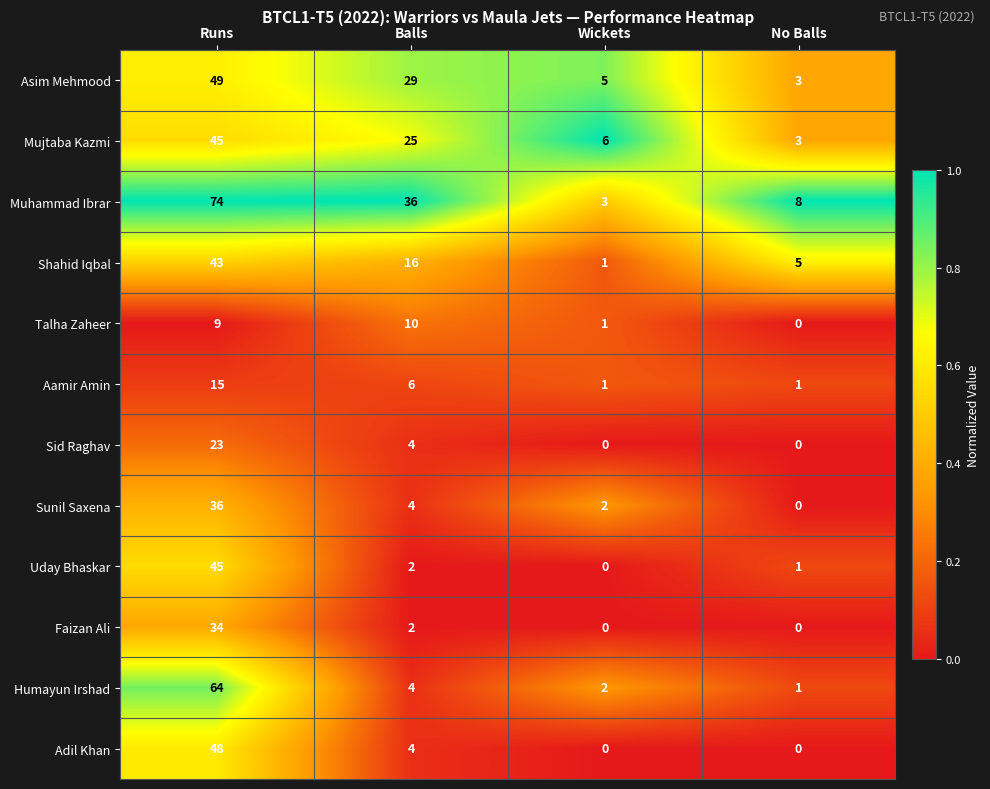

What is the spread (max minus min) of values at No Balls?

8